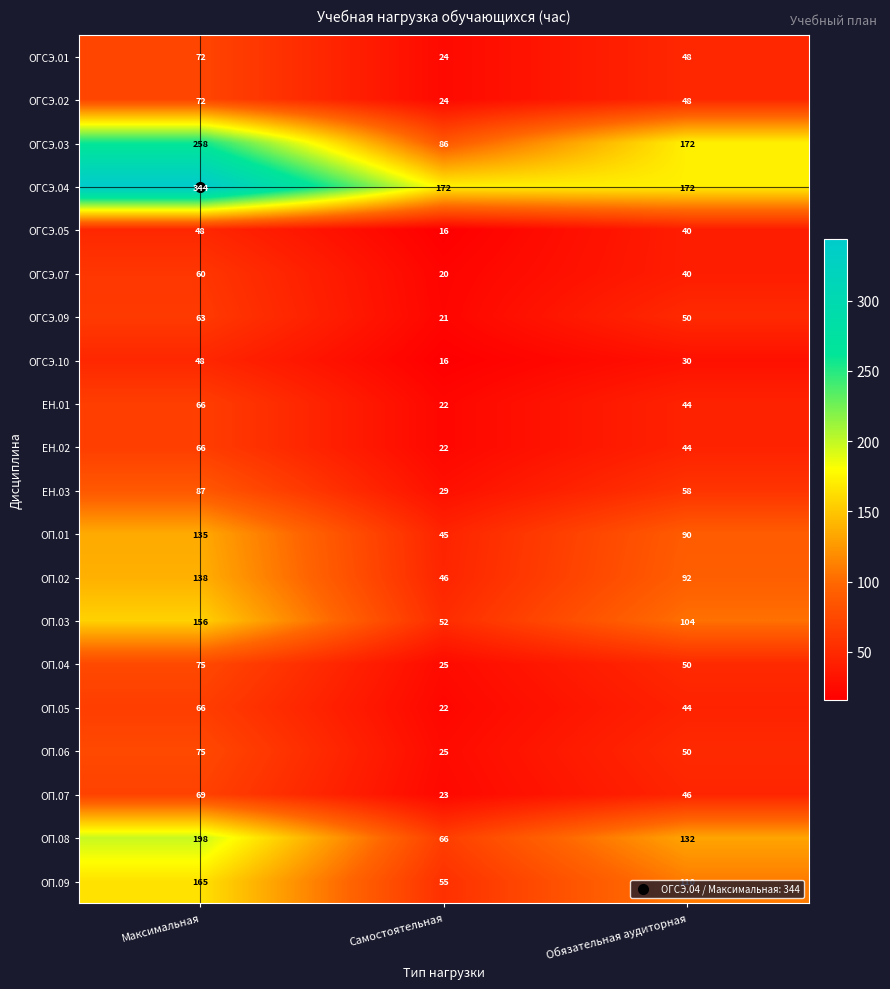

Is it true that ЕН.03 equals 58 at Обязательная аудиторная?

True